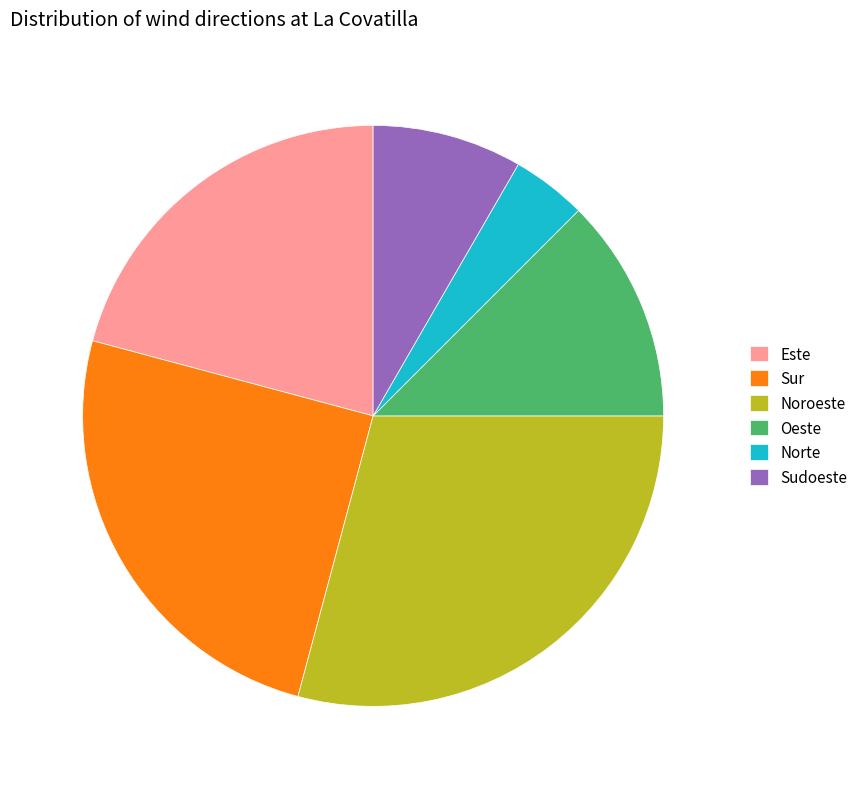

Do Oeste and Norte together represent more than half of the pie?

No